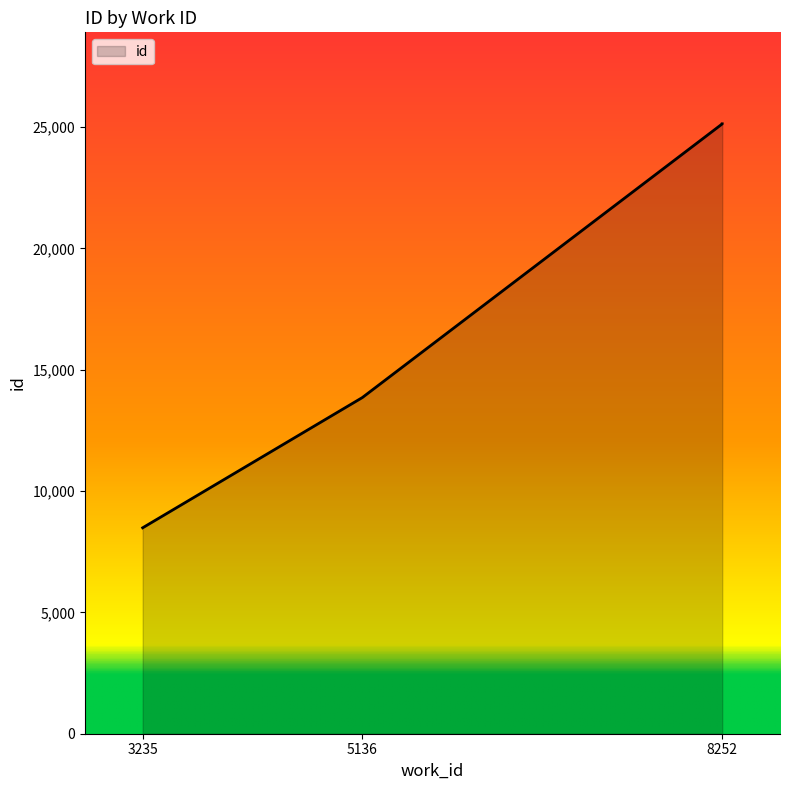

How many lines are shown in the chart?

1